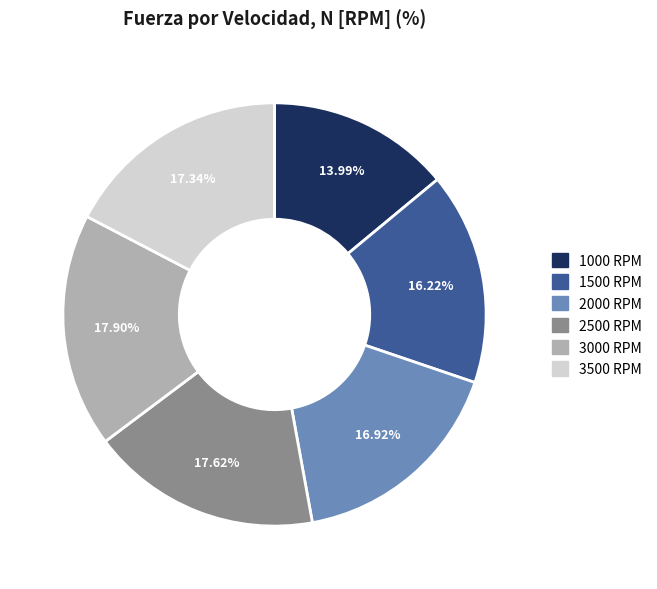

The 3000 slice represents 18% of the pie. True or false?

True